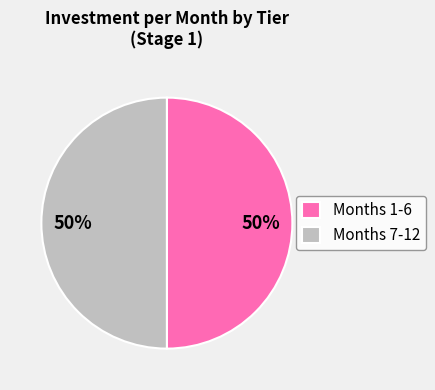

True or false: Months 1-6 accounts for 62% of the total.

False